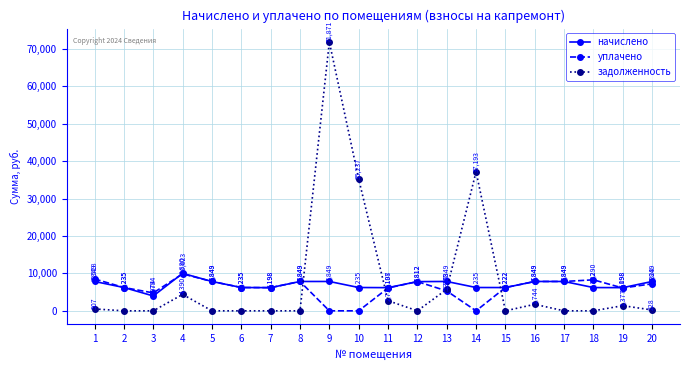

Which category has the highest value in the начислено series?

4